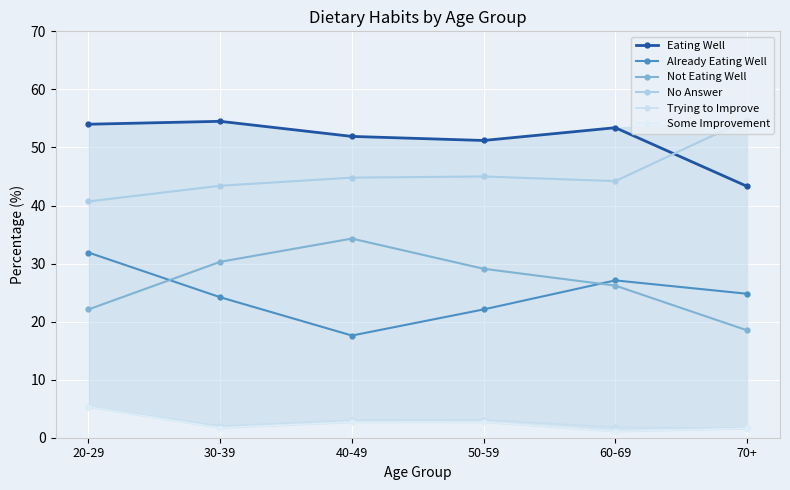

How many values in the Some Improvement series are below 2?

3